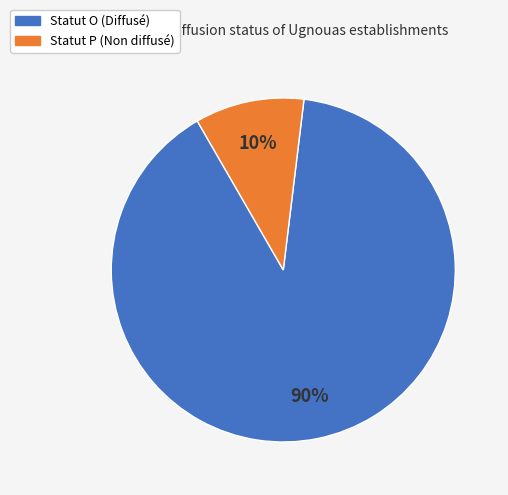

To the nearest percent, what is the average slice percentage?

50%